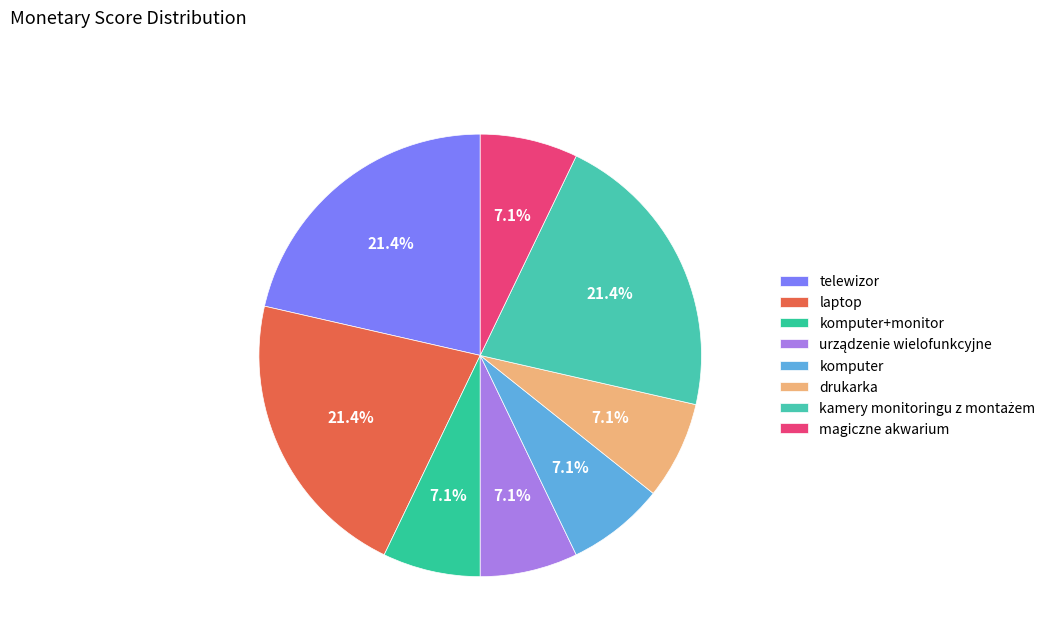

How many slices are in this pie chart?

8